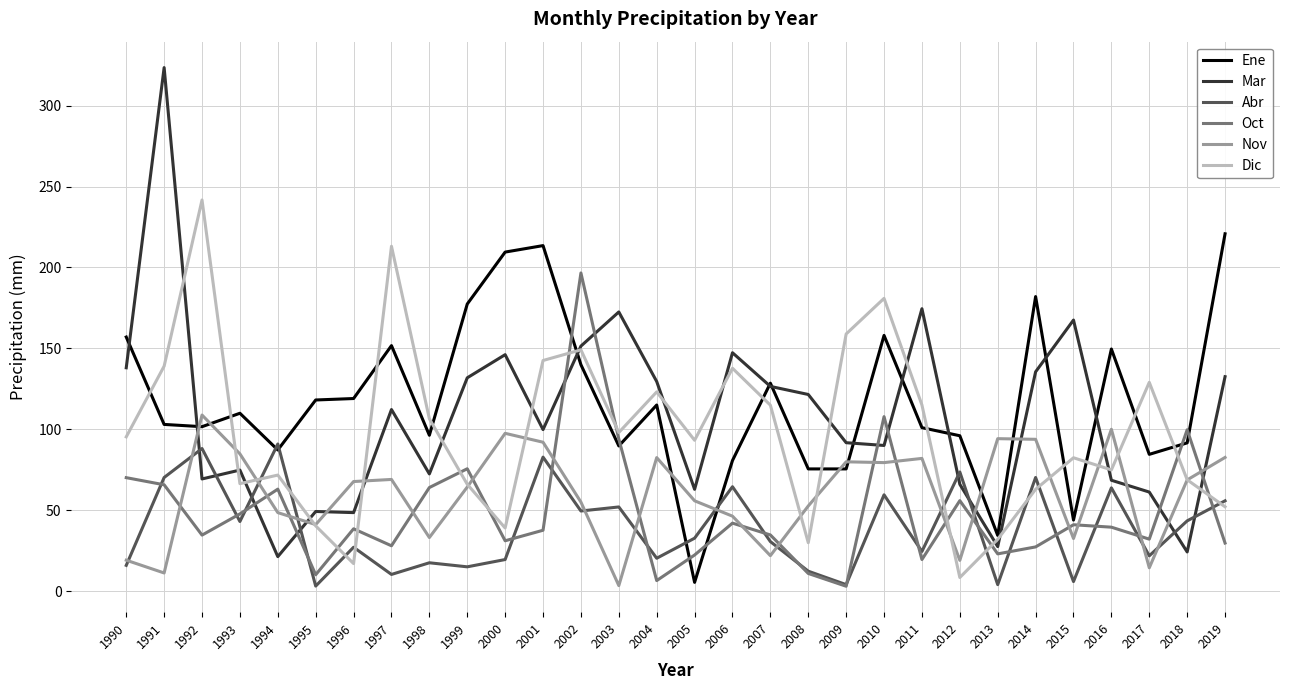

Between 1995 and 2017, which series saw the biggest shift?

Dic